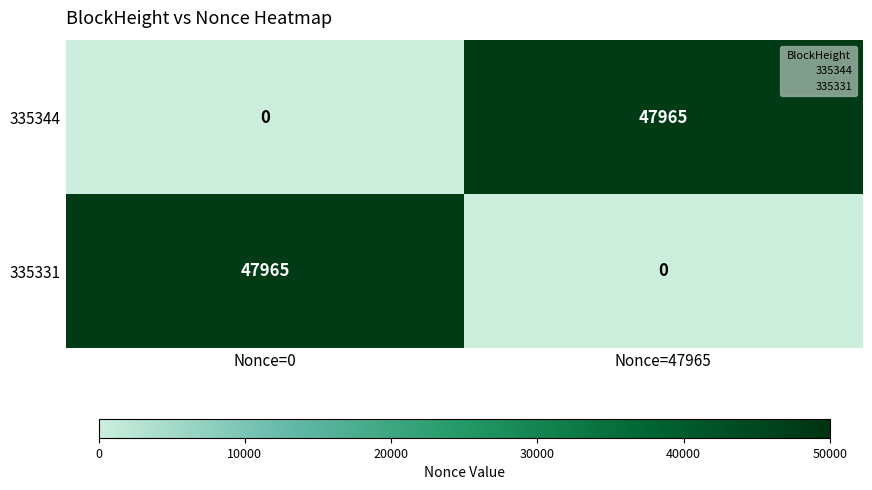

What is the difference between the highest and lowest values at Nonce=0?

47965